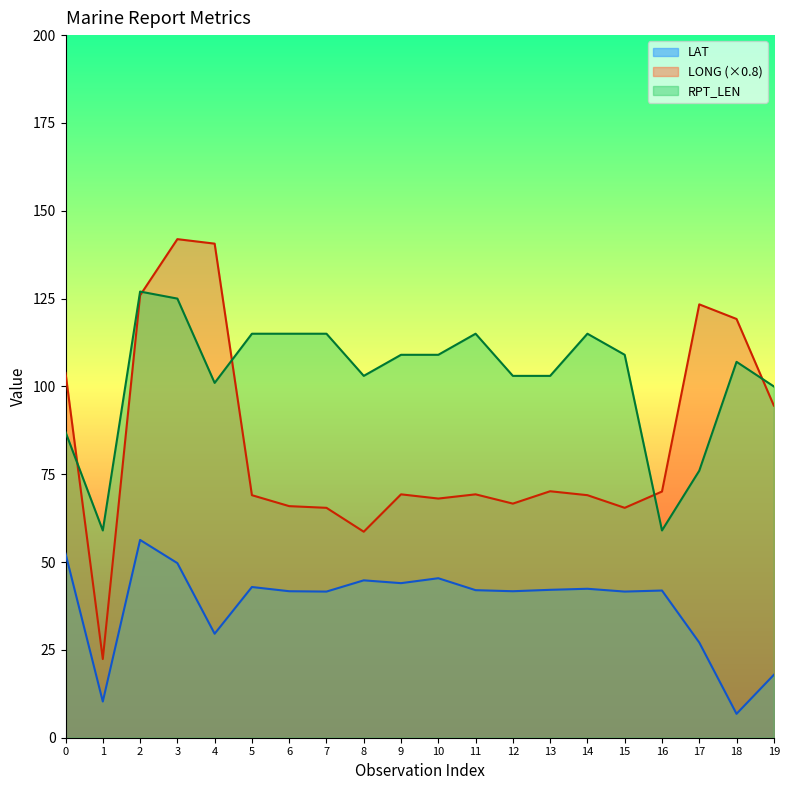

How many data points in RPT_LEN are above 109?

7